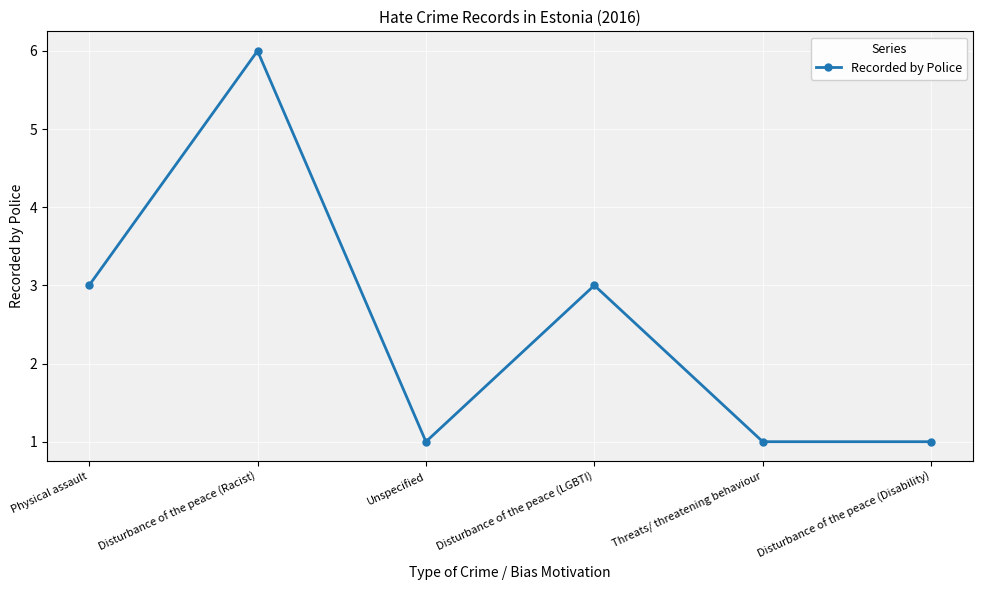

What is the difference between the second highest and second lowest values?

2